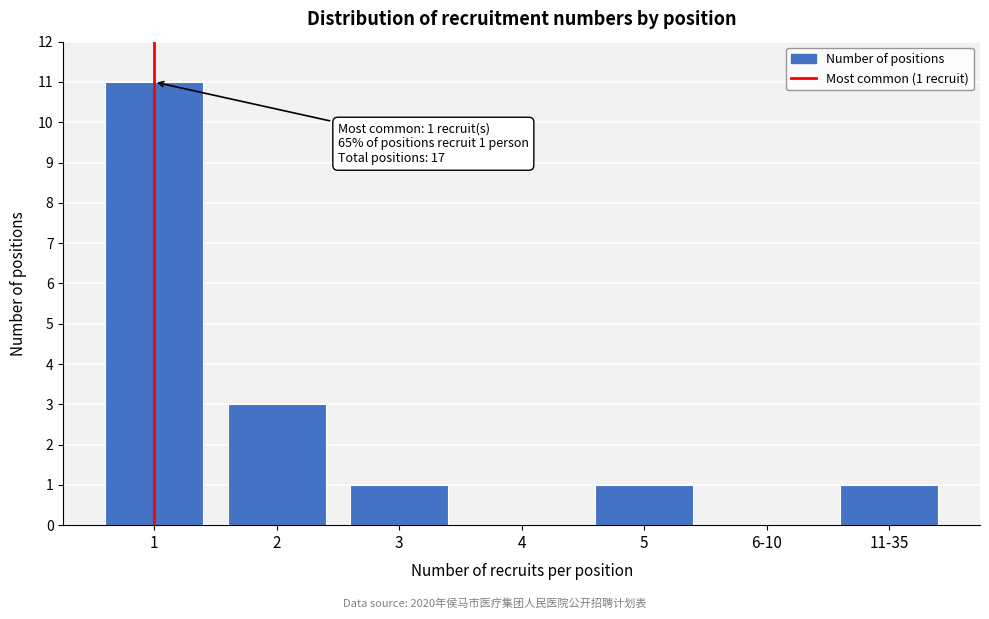

Reading left to right, transcribe all the data shown in this chart.

1=11	2=3	3=1	4=0	5=1	6-10=0	11-35=1